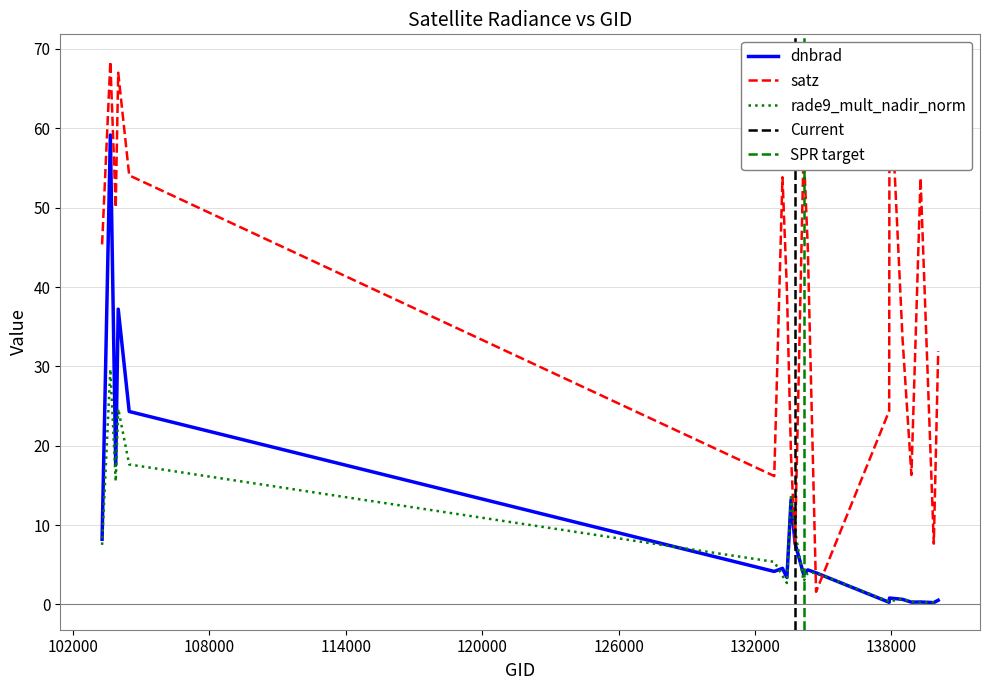

Reading right to left, extract all data points from this chart.

dnbrad: 140059=0.5	139866=0.2	139283=0.3	138881=0.3	138492=0.6	137916=0.8	137903=0.3	134687=4.0	134322=4.3	134138=3.8	133762=7.7	133584=13.2	133404=3.4	133209=4.5	132847=4.2	104471=24.3	103988=37.2	103877=17.6	103642=59.2	103278=8.2
satz: 140059=31.9	139866=7.7	139283=53.7	138881=16.3	138492=33.4	137916=68.3	137903=24.4	134687=1.6	134322=45.0	134138=57.4	133762=7.4	133584=18.8	133404=39.6	133209=53.8	132847=16.2	104471=54.1	103988=67.0	103877=50.0	103642=68.4	103278=45.4
rade9_mult_nadir_norm: 140059=0.5	139866=0.3	139283=0.2	138881=0.4	138492=0.7	137916=0.4	137903=0.3	134687=4.0	134322=4.0	134138=2.9	133762=9.3	133584=13.9	133404=2.7	133209=3.6	132847=5.4	104471=17.6	103988=24.7	103877=15.5	103642=29.7	103278=7.5